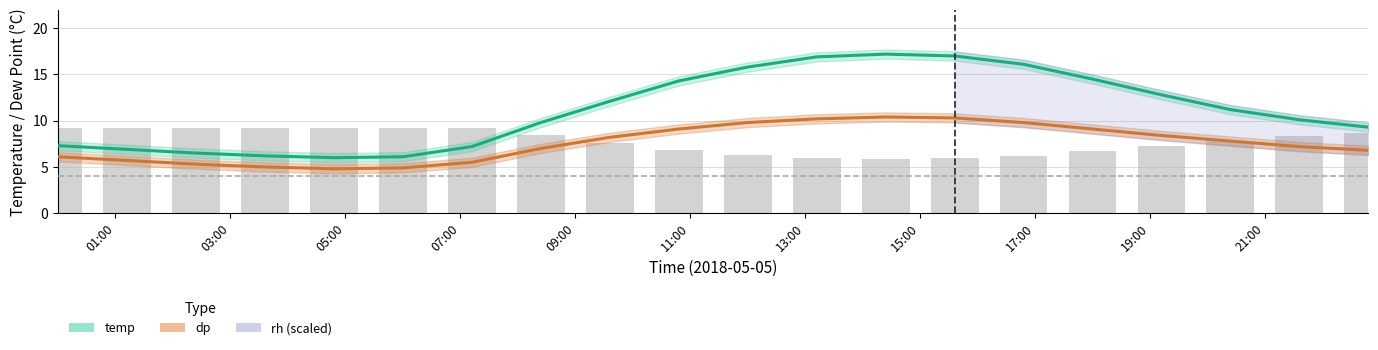

How many values in the temp series are below 11?

10